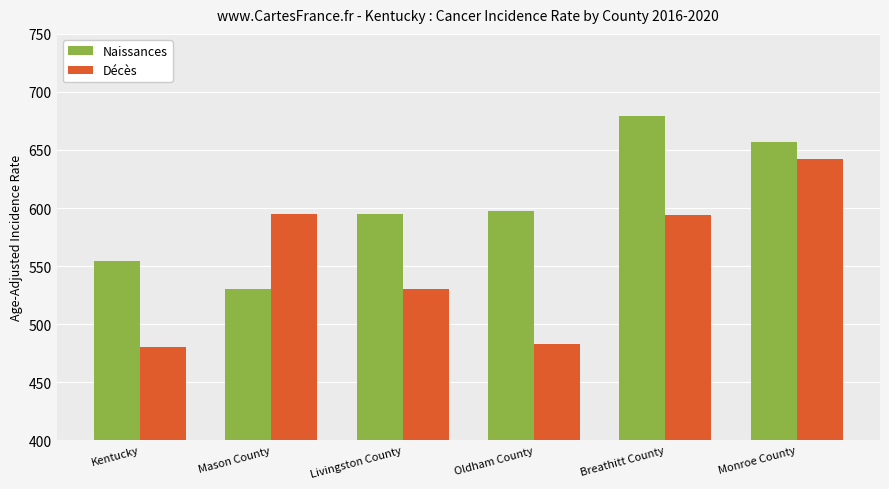

What is the total value across all series at Monroe County?

1298.7